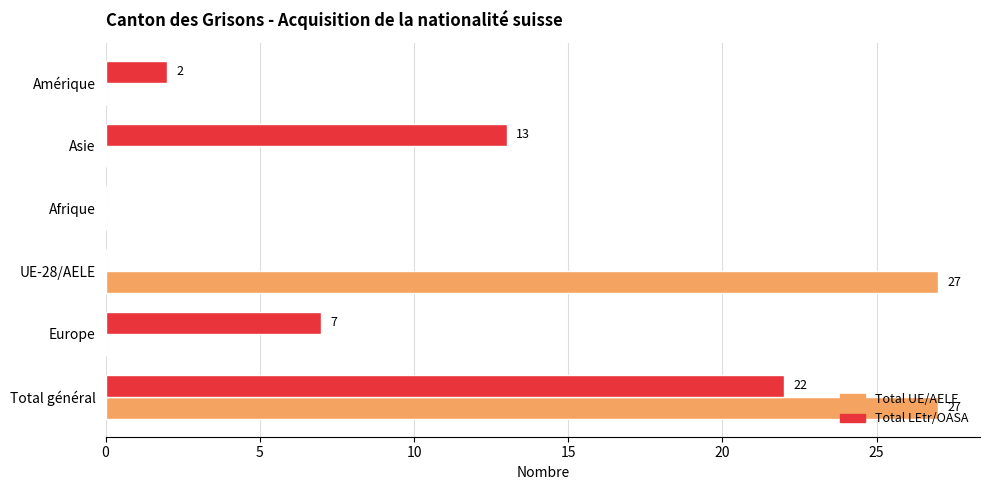

How many positive values does the Total LEtr/OASA series have?

4